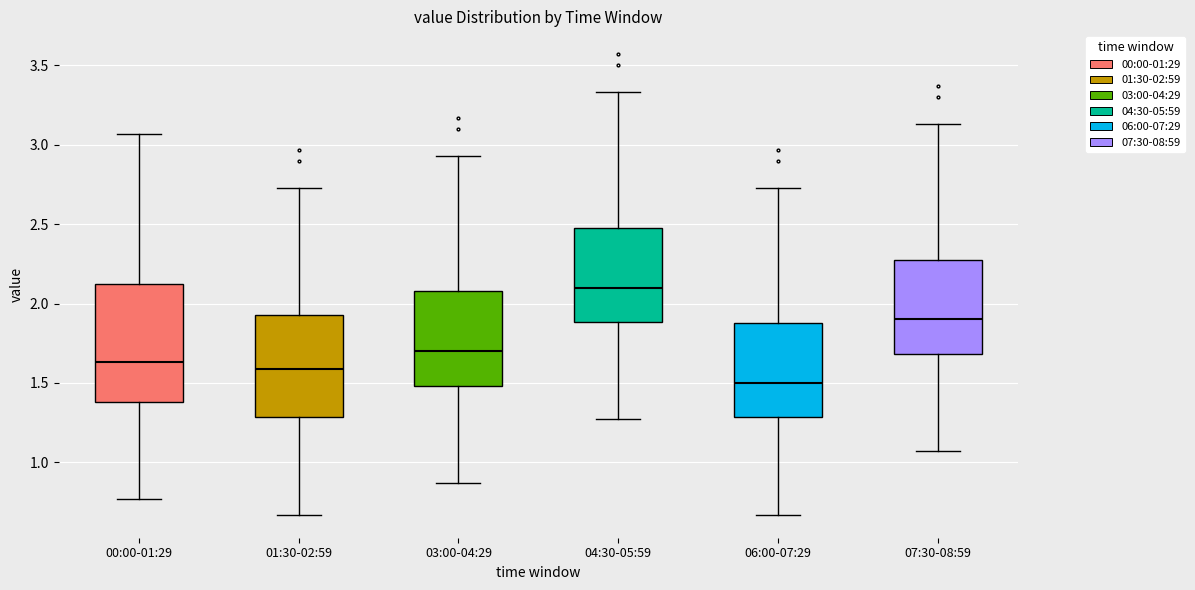

Reading left to right, transcribe this box plot: for each box, give where its median line is, the range the box spans, and where its two whiskers end, as read against the y-axis. The values are not printed on the chart, so give them approximately, as read against the axis.

00:00-01:29: median 1.65, box 1.40 to 2.15, whiskers 0.75 to 3.05
01:30-02:59: median 1.60, box 1.30 to 1.95, whiskers 0.65 to 2.75
03:00-04:29: median 1.70, box 1.50 to 2.10, whiskers 0.85 to 2.95
04:30-05:59: median 2.10, box 1.90 to 2.50, whiskers 1.25 to 3.35
06:00-07:29: median 1.50, box 1.30 to 1.90, whiskers 0.65 to 2.75
07:30-08:59: median 1.90, box 1.70 to 2.30, whiskers 1.05 to 3.15